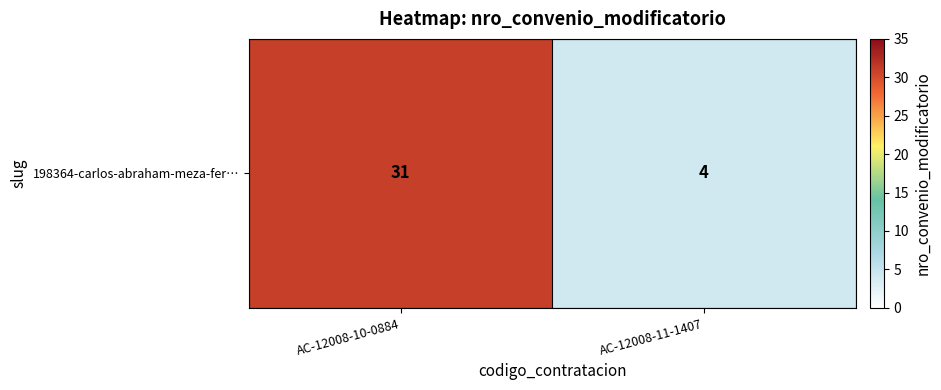

At which category does the chart reach its peak across all series?

AC-12008-10-0884